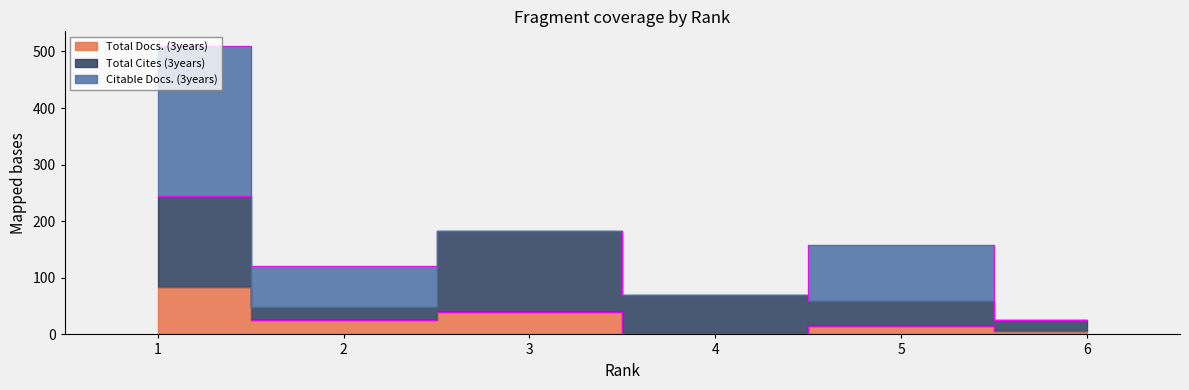

What is the total value across all series at 3?

223